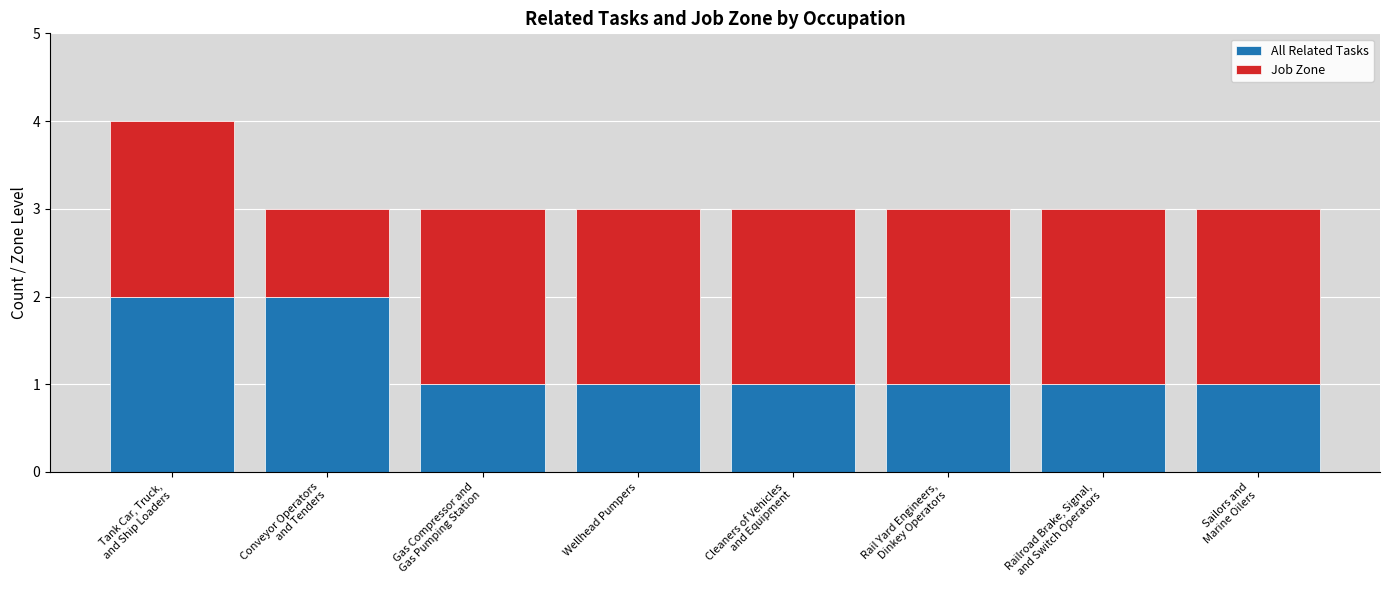

Is it true that All Related Tasks equals 1 at Wellhead Pumpers?

True